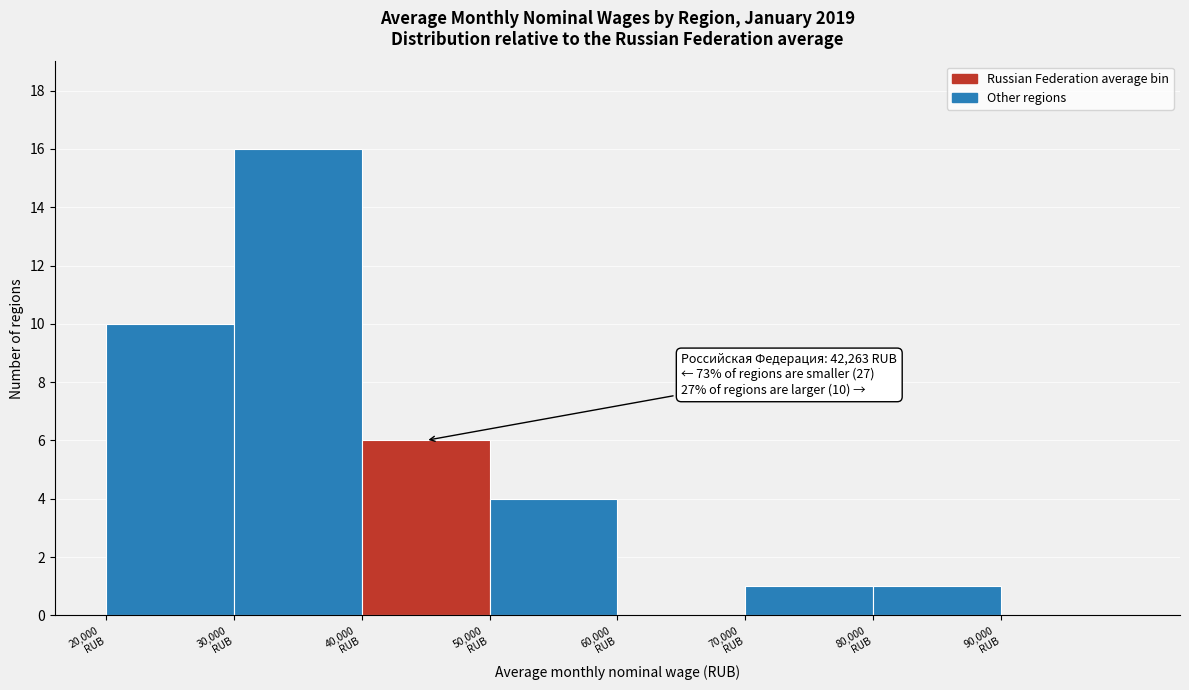

Which range on the x-axis has the tallest bar?

30000 to 40000